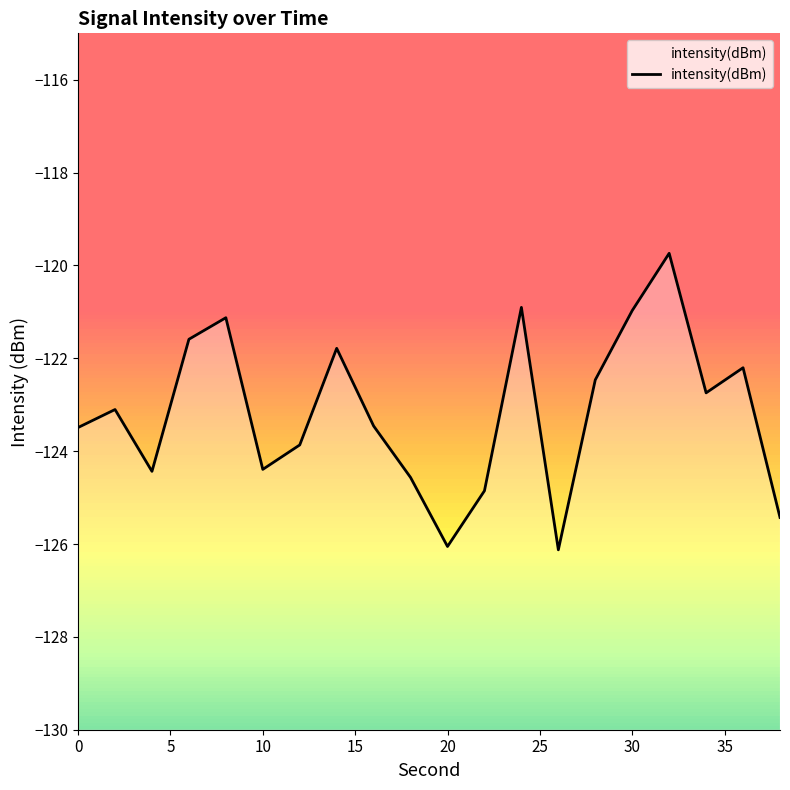

Reading left to right, list all the values displayed in this chart.

-123.5	-123.1	-124.4	-121.6	-121.1	-124.4	-123.9	-121.8	-123.5	-124.6	-126.1	-124.9	-120.9	-126.1	-122.5	-121.0	-119.7	-122.7	-122.2	-125.4